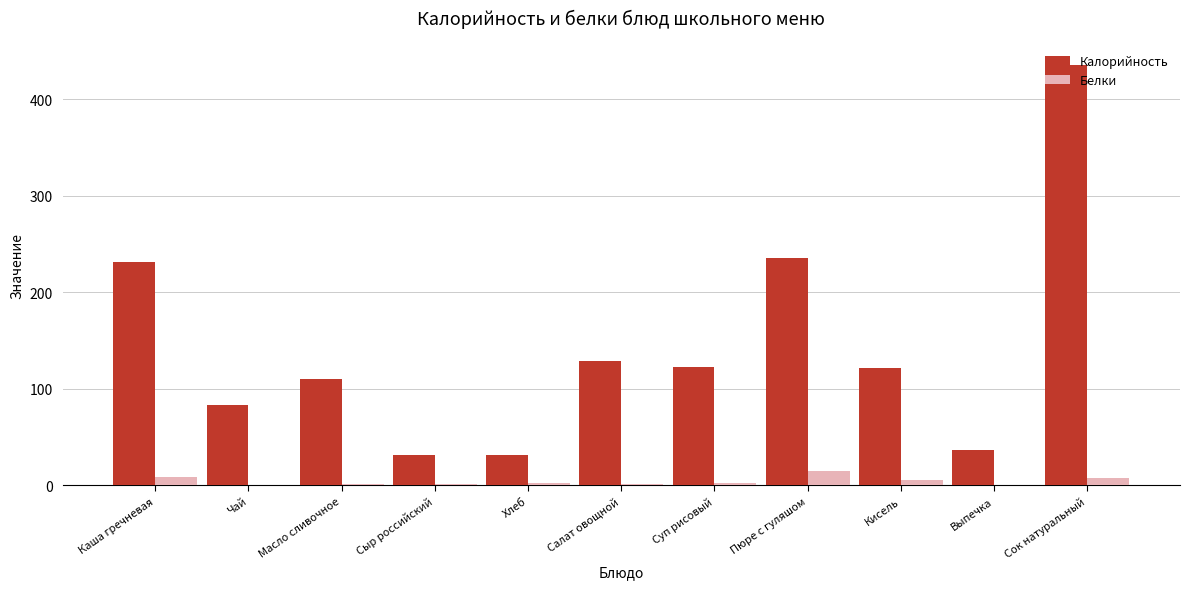

True or false: Калорийность has a value of 236.0 at Пюре с гуляшом.

True